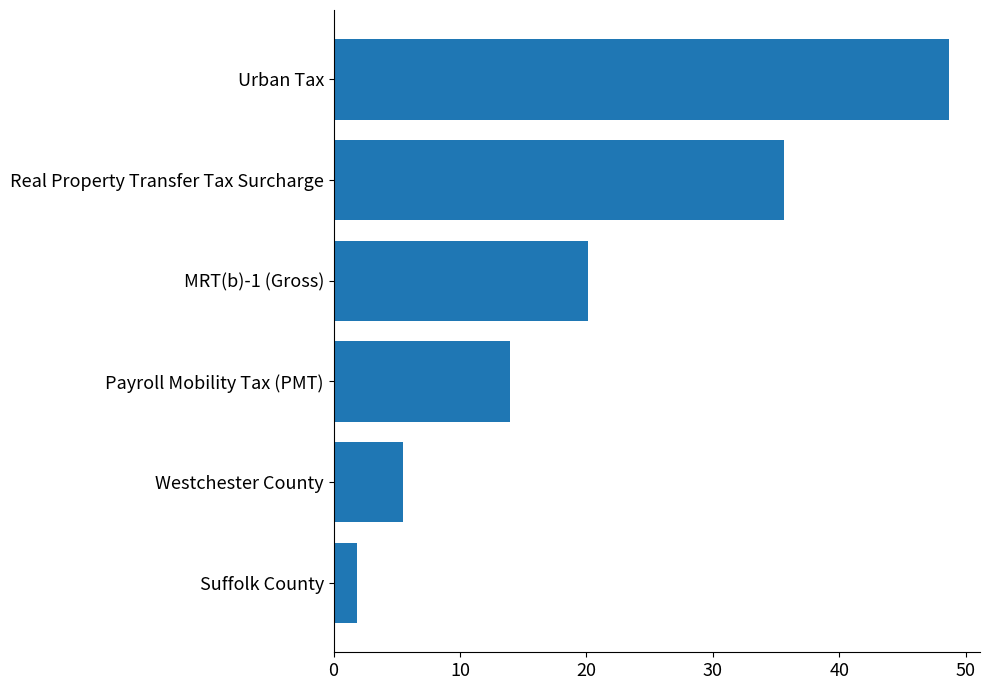

Reading top to bottom, list all the values displayed in this chart.

48.7	35.6	20.1	13.9	5.5	1.9